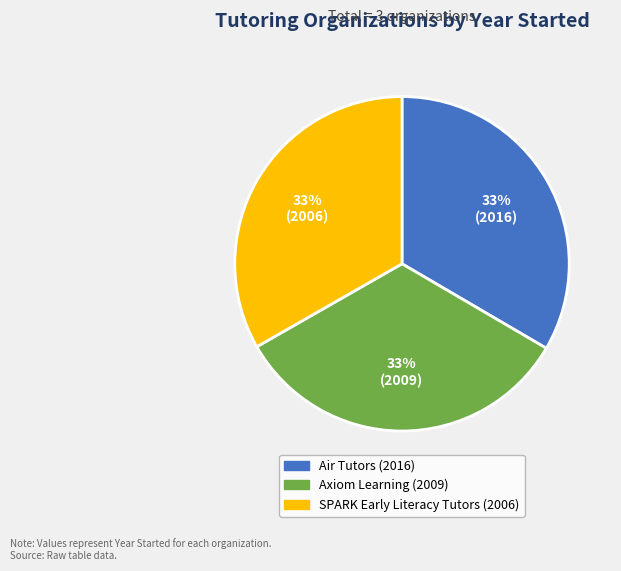

What percentage is the Air Tutors slice, to the nearest percent?

33%